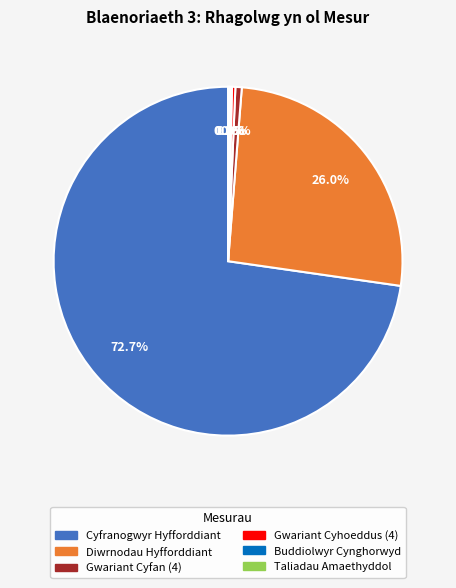

Is there a majority slice in this chart?

Yes